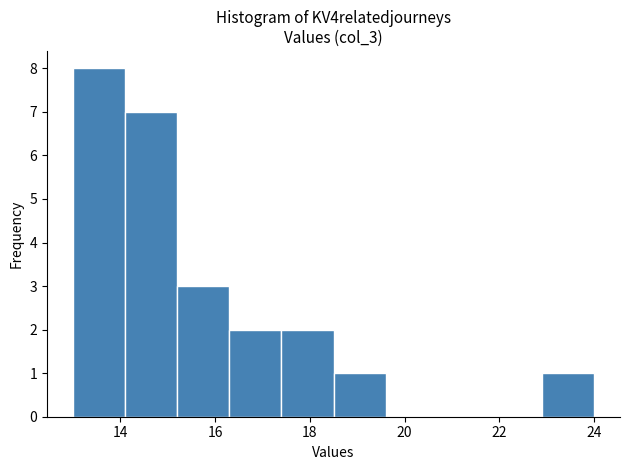

Reading left to right, list every bar in this chart as the range it spans on the x-axis followed by its height. Neither the bar edges nor the heights are printed on the chart, so give them approximately, as read against the axes.

13.0 to 14.1: 8
14.1 to 15.2: 7
15.2 to 16.3: 3
16.3 to 17.4: 2
17.4 to 18.5: 2
18.5 to 19.6: 1
19.6 to 20.7: 0
20.7 to 21.8: 0
21.8 to 22.9: 0
22.9 to 24.0: 1